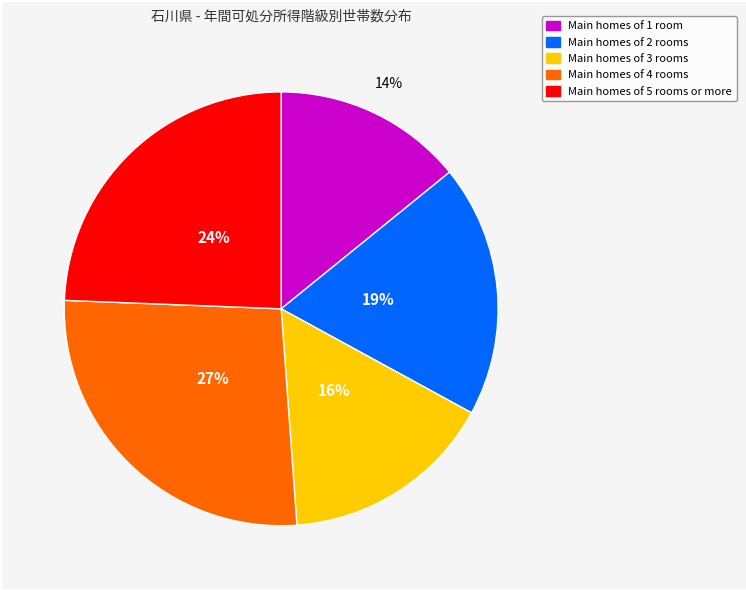

Does any single category account for the majority?

No